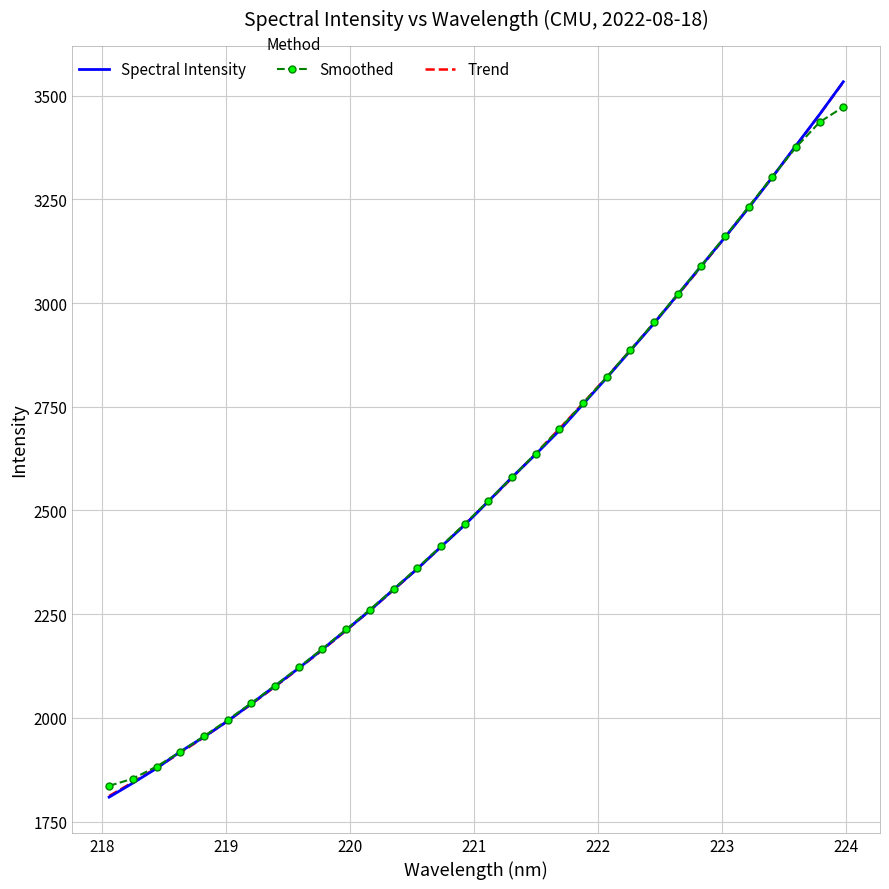

What is the difference between the maximum and second lowest values in the Trend series?

1687.9